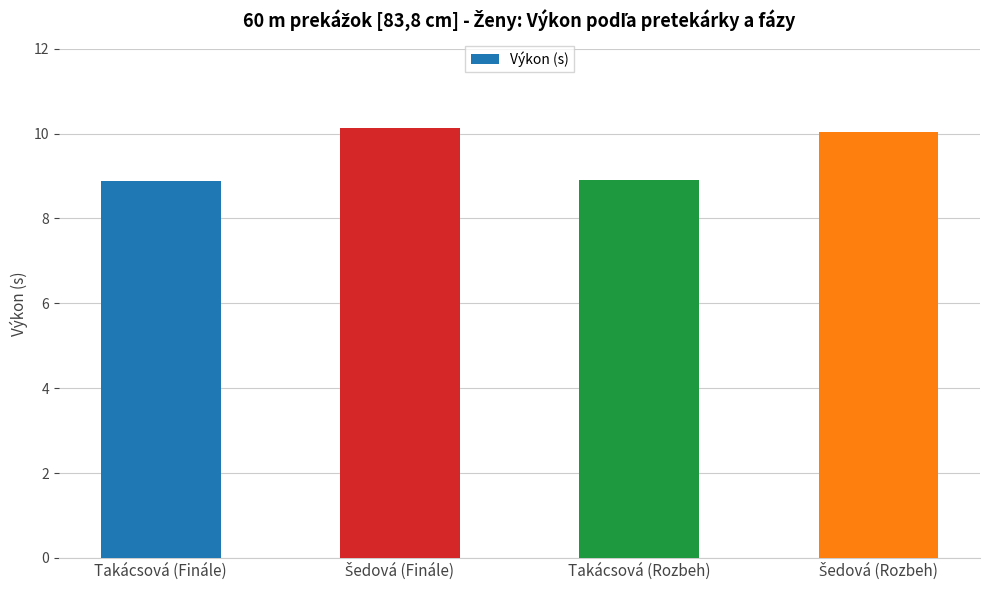

What is the minimum value shown in the chart?

8.9